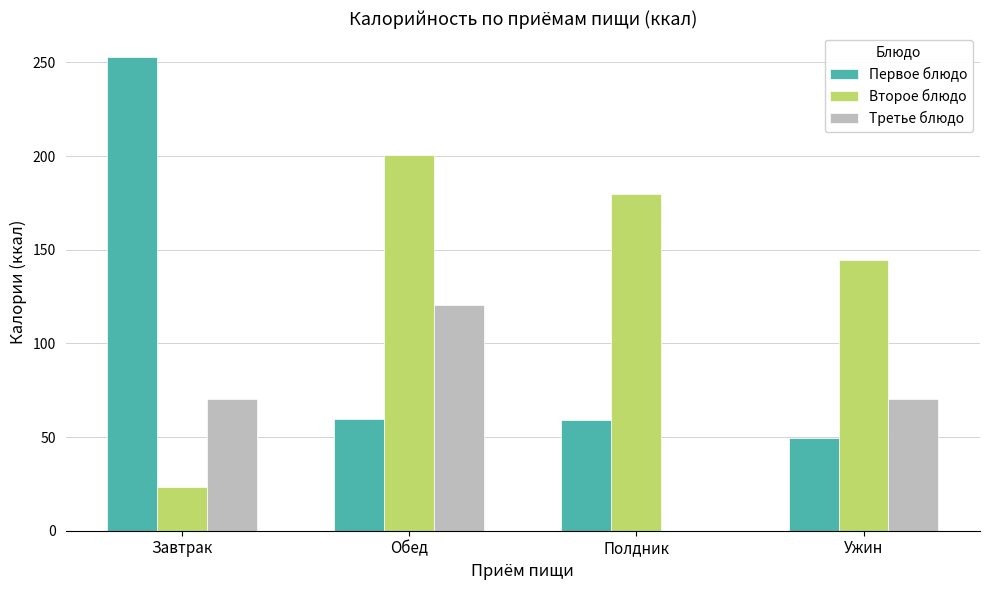

What is the total value across all series at Завтрак?

347.1